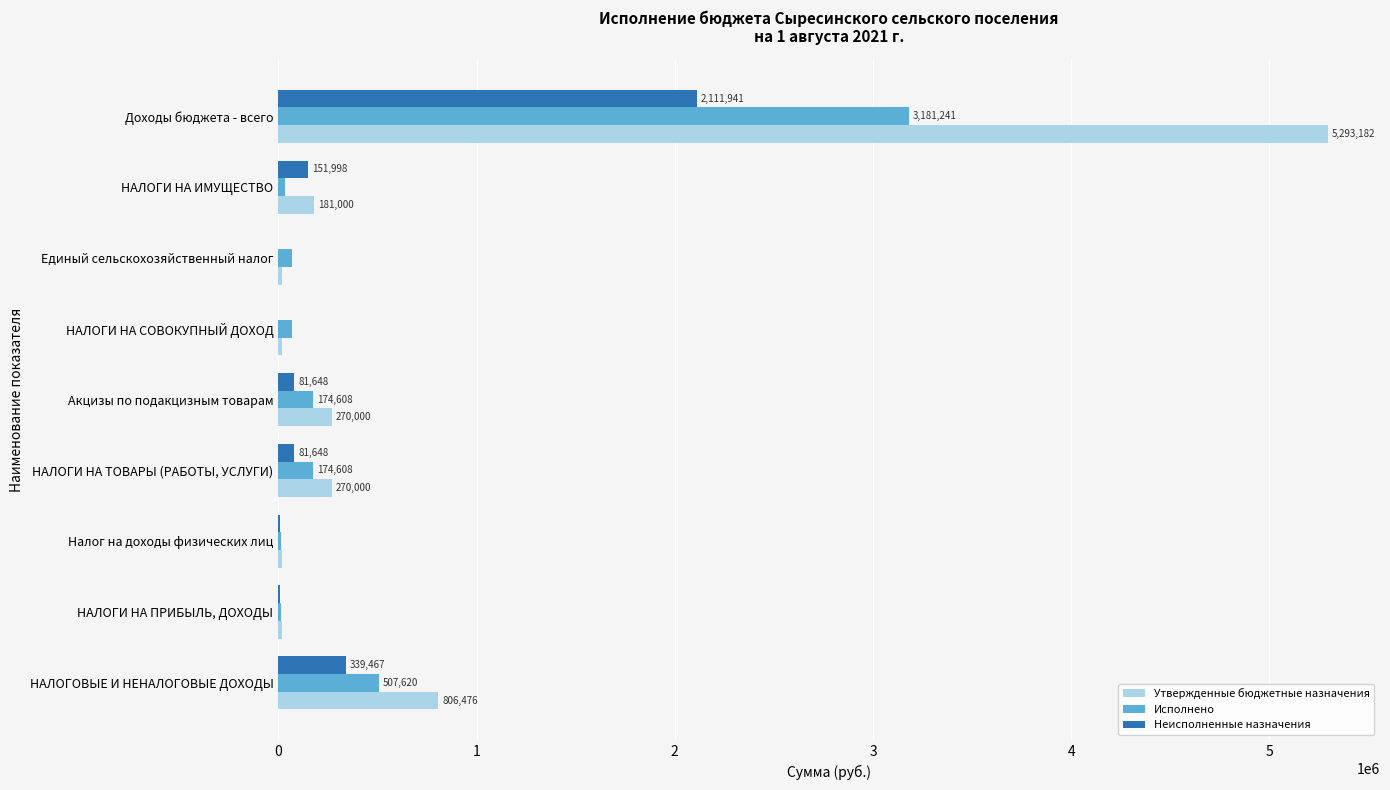

What is the total value across all series at НАЛОГИ НА СОВОКУПНЫЙ ДОХОД?

90608.0